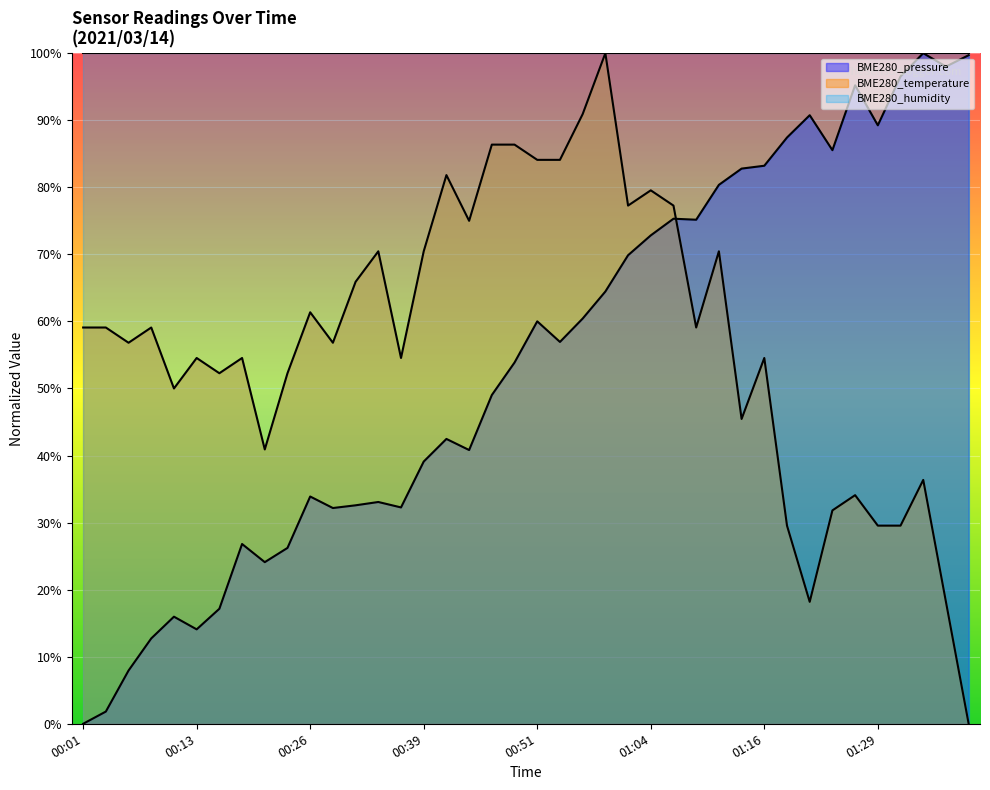

What is the value of the BME280_temperature point at the 25th from the left?

77.3